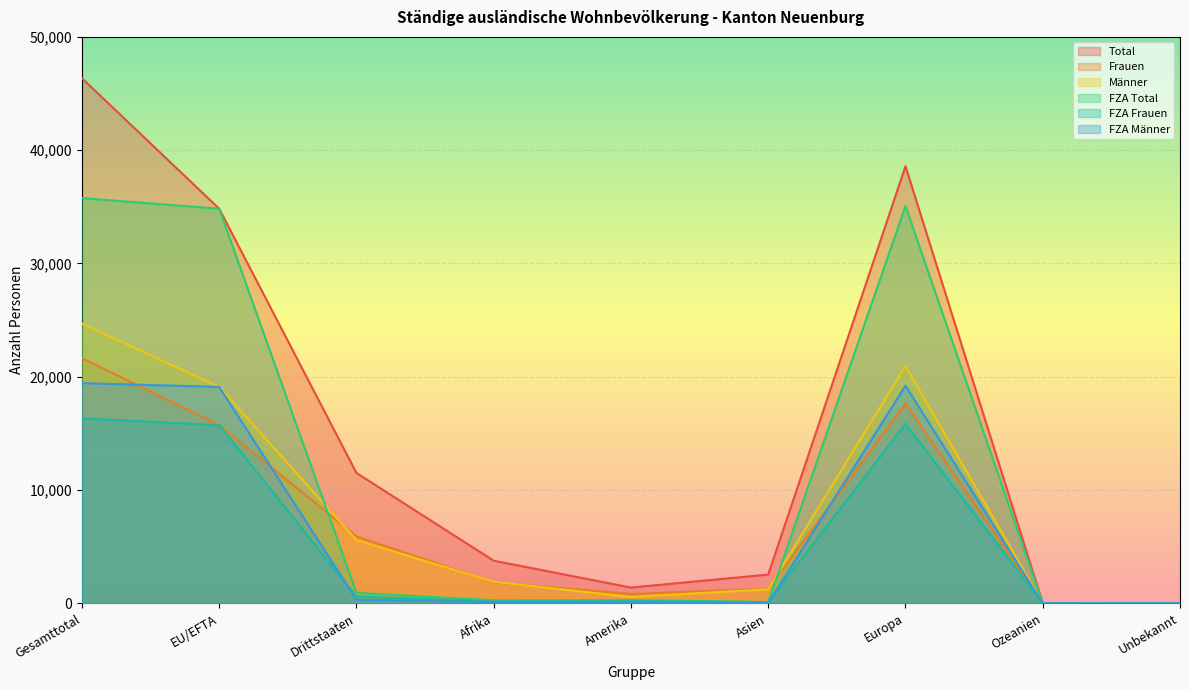

What is the difference between the Frauen values at Gesamttotal and Drittstaaten?

15727